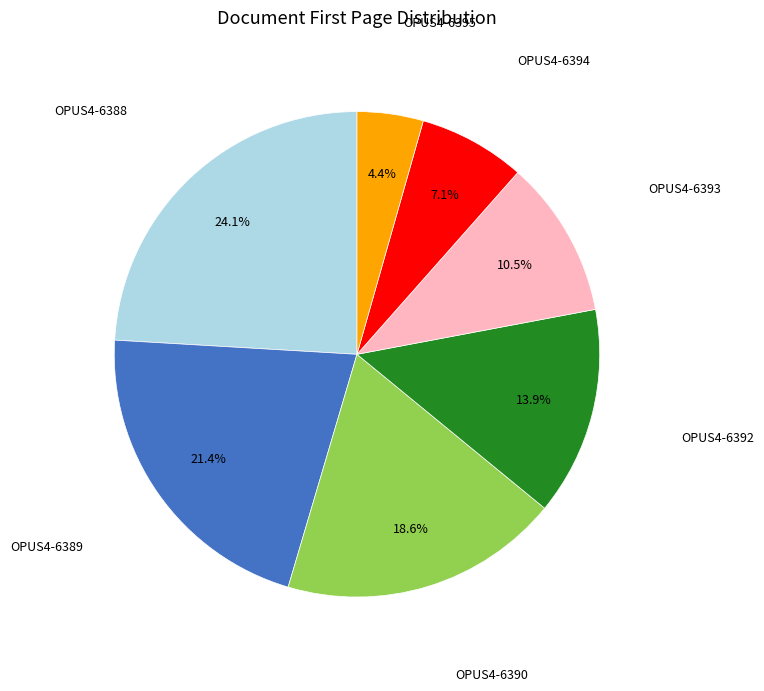

Is there a majority slice in this chart?

No